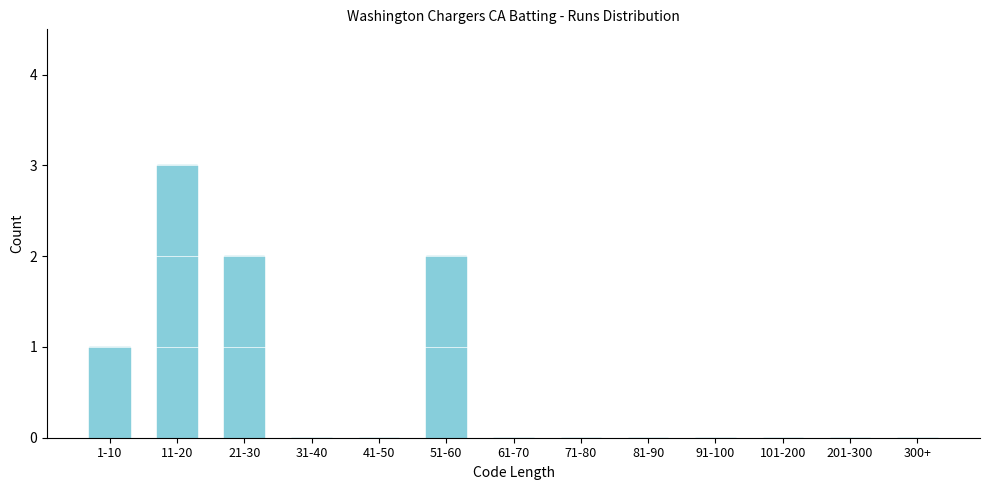

Reading right to left, transcribe all the data shown in this chart.

300+=0	201-300=0	101-200=0	91-100=0	81-90=0	71-80=0	61-70=0	51-60=2	41-50=0	31-40=0	21-30=2	11-20=3	1-10=1